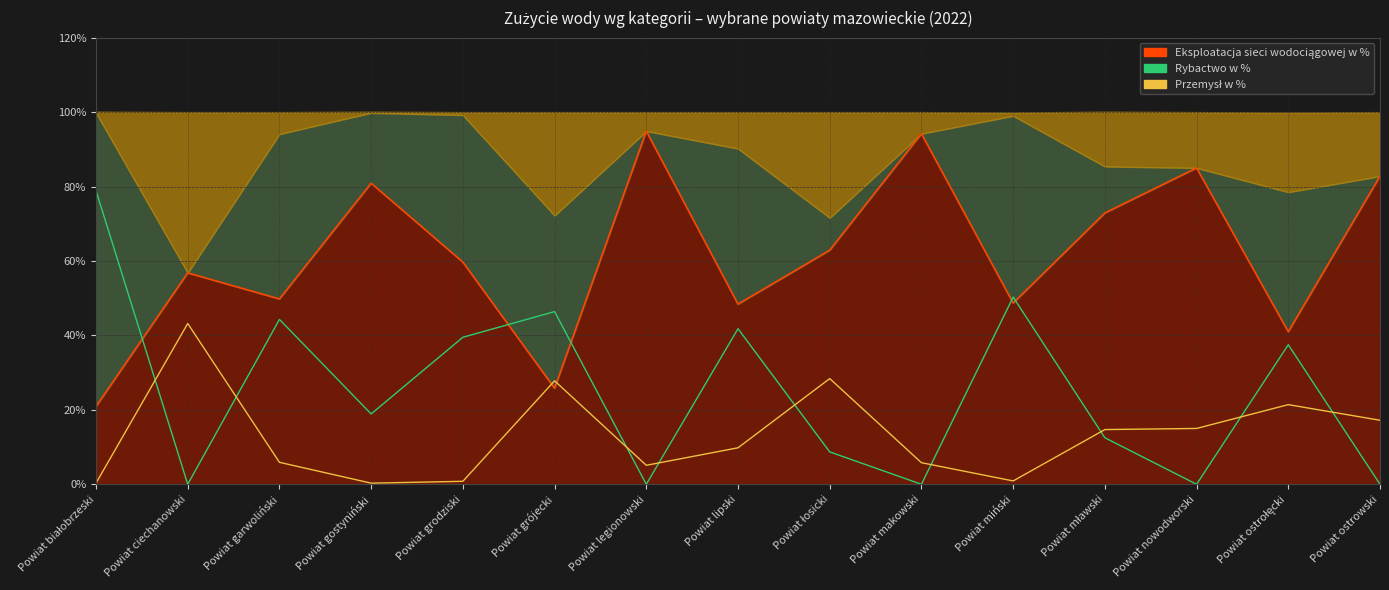

What is the label of the 6th point from the right?

Powiat makowski